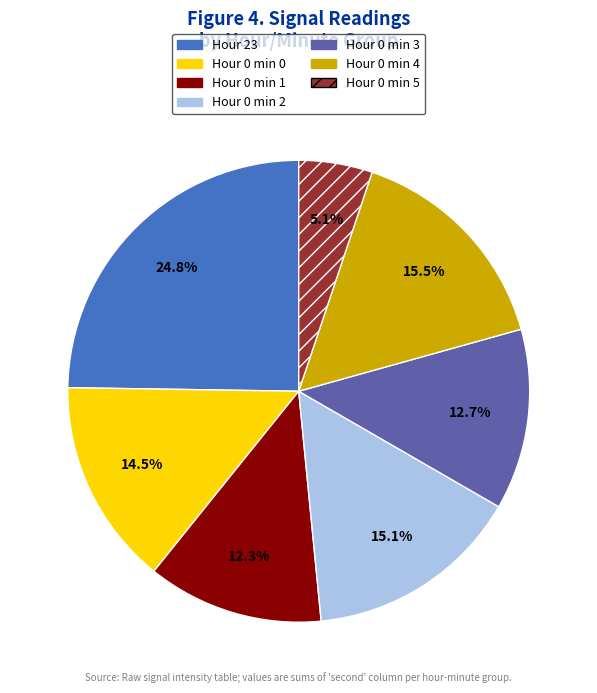

Do Hour 0 min 4 and Hour 0 min 5 together represent more than half of the pie?

No